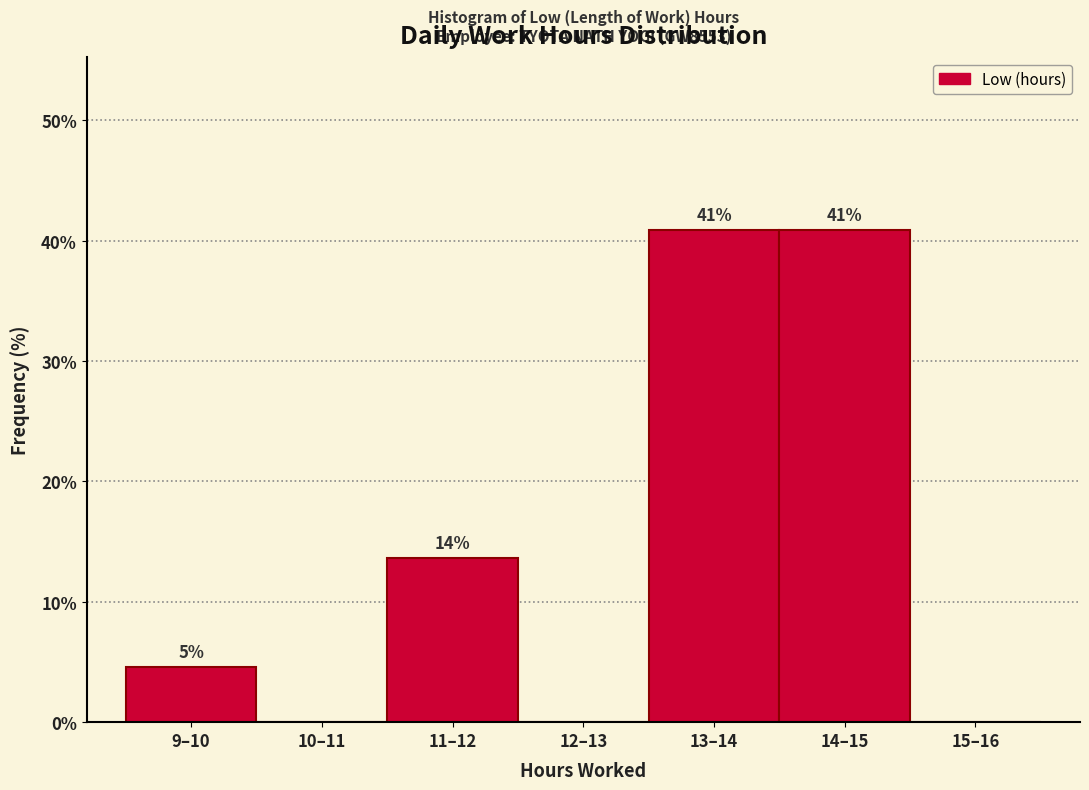

The value at 12–13 is 0.0. True or false?

True